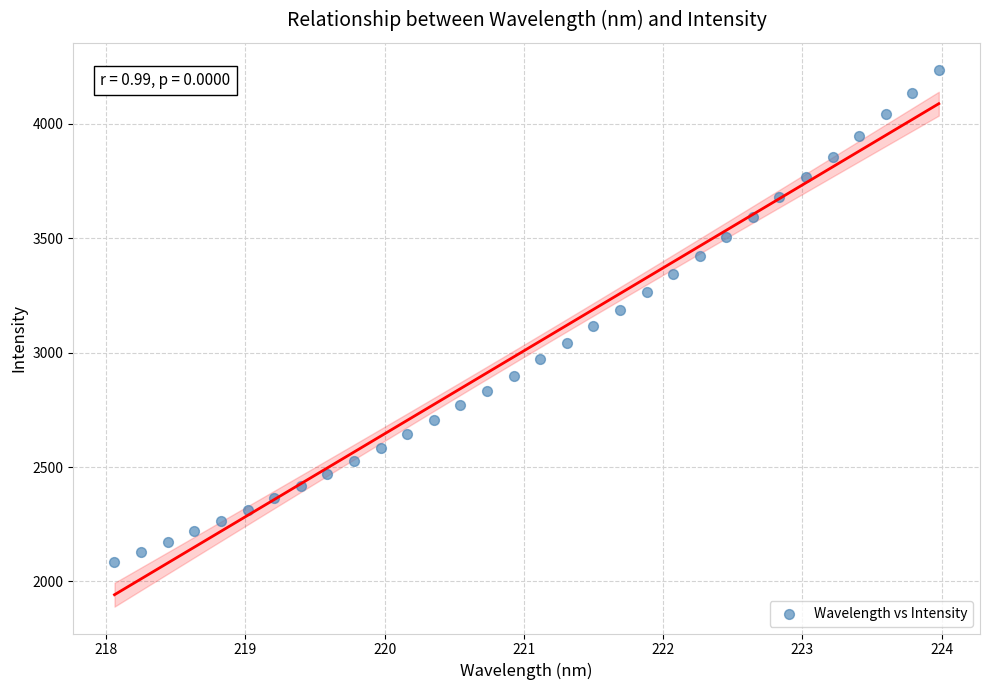

What is the range of X values (max minus min)?

5.9